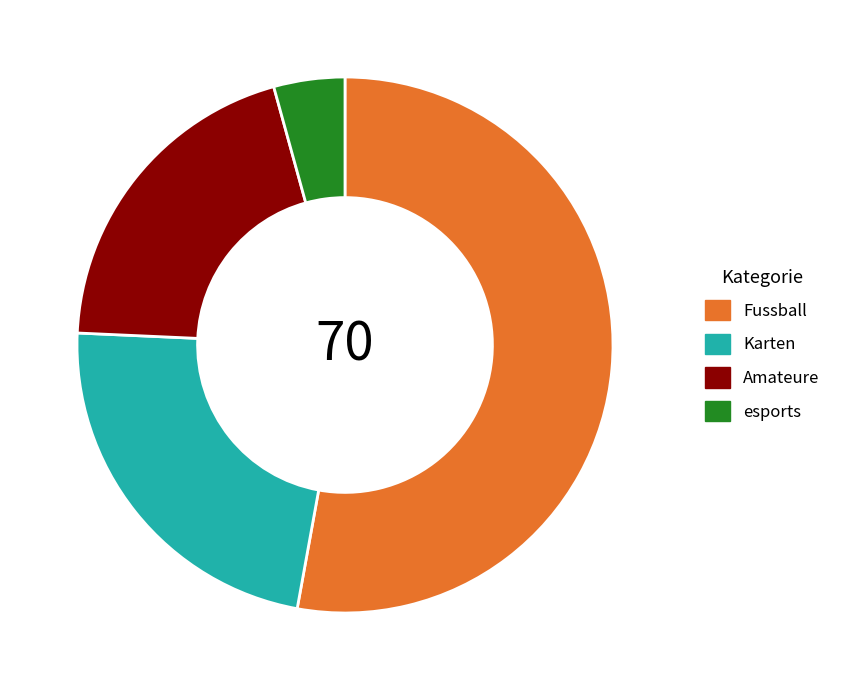

Rank the categories by value from lowest to highest.

esports, Amateure, Karten, Fussball